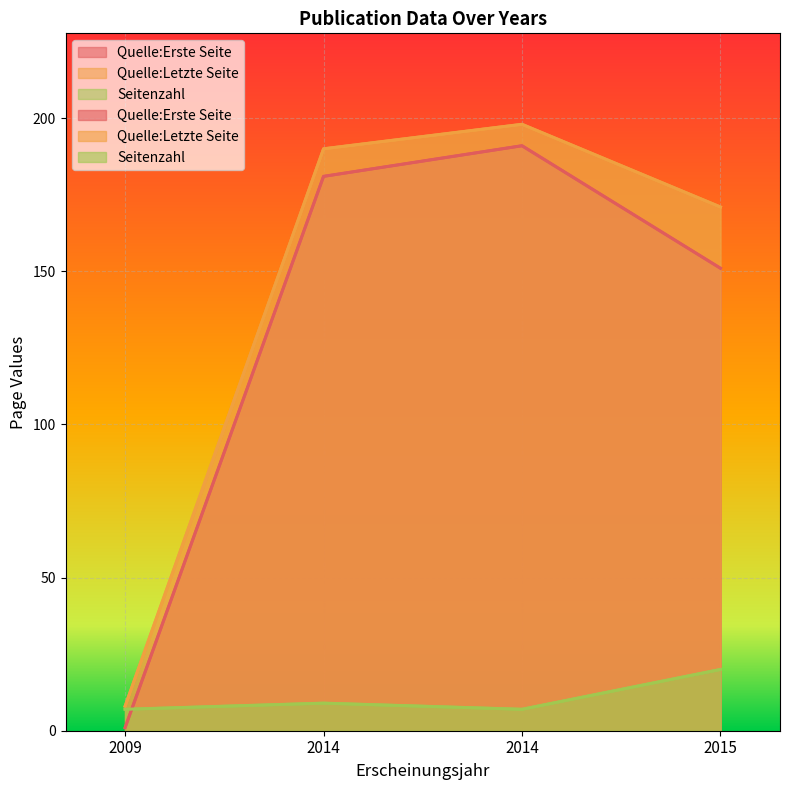

What value does the Seitenzahl series have at 2009, to the nearest 5?

5